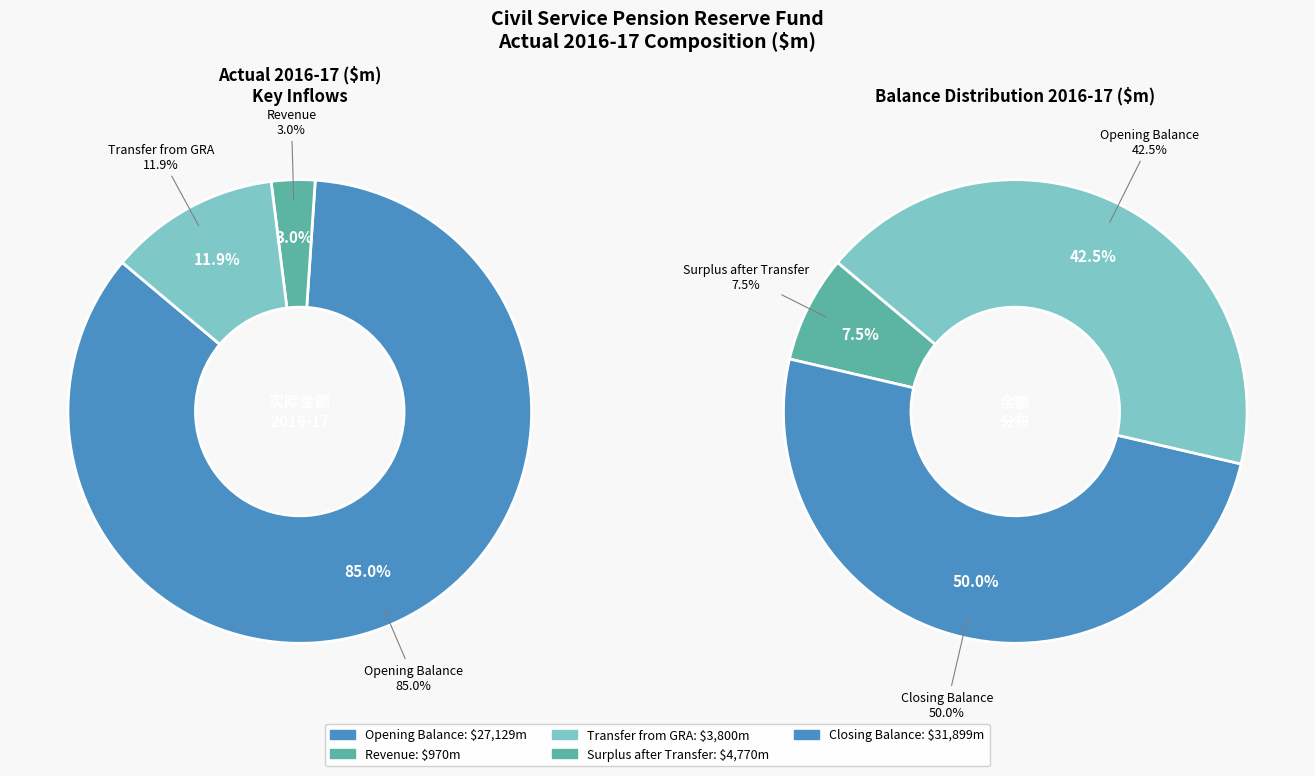

Which slice is the largest?

Closing Balance